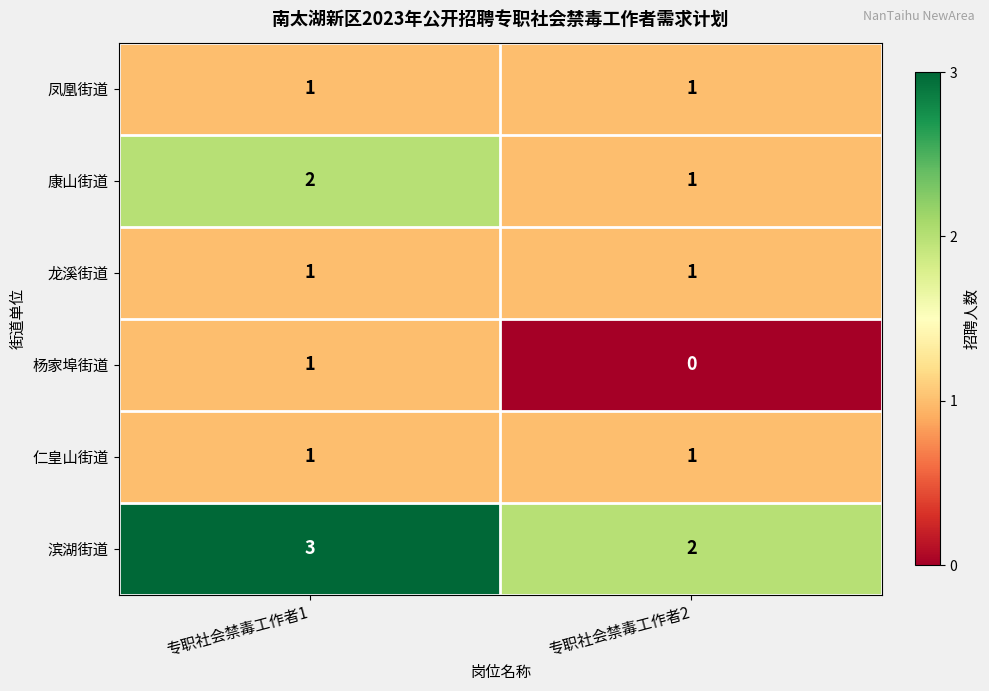

Where is 康山街道 nearest to the value 1?

专职社会禁毒工作者2